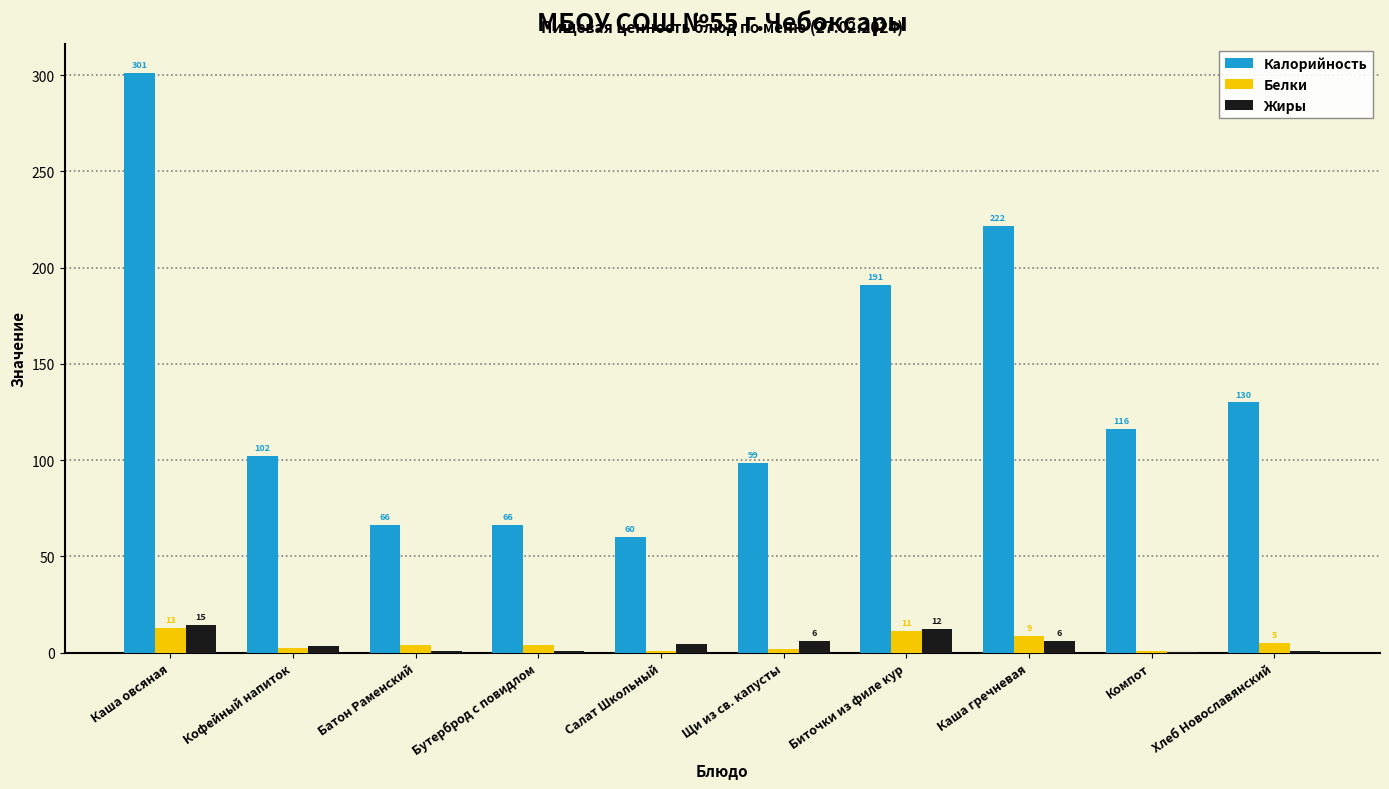

What are all the series names shown in the legend?

Калорийность, Белки, Жиры